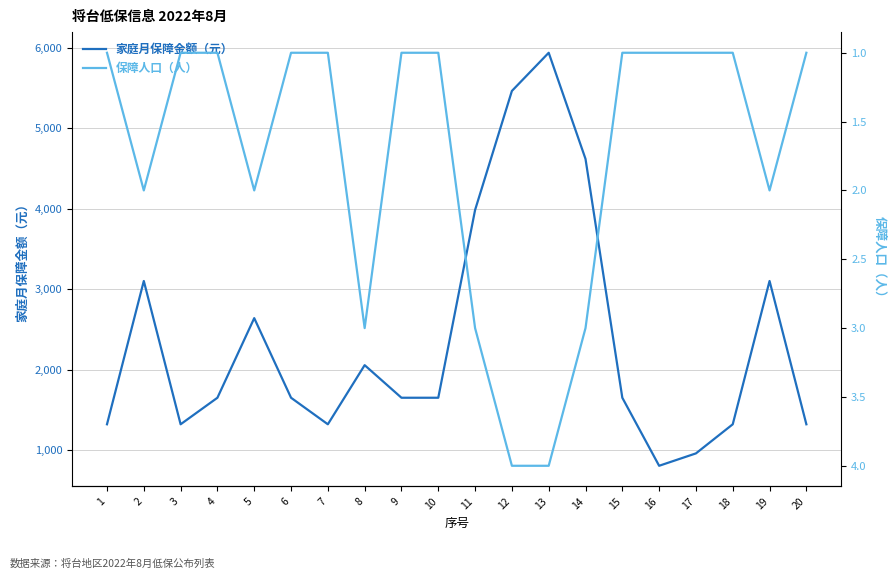

What value does the 保障人口（人） series have at 9?

1.0